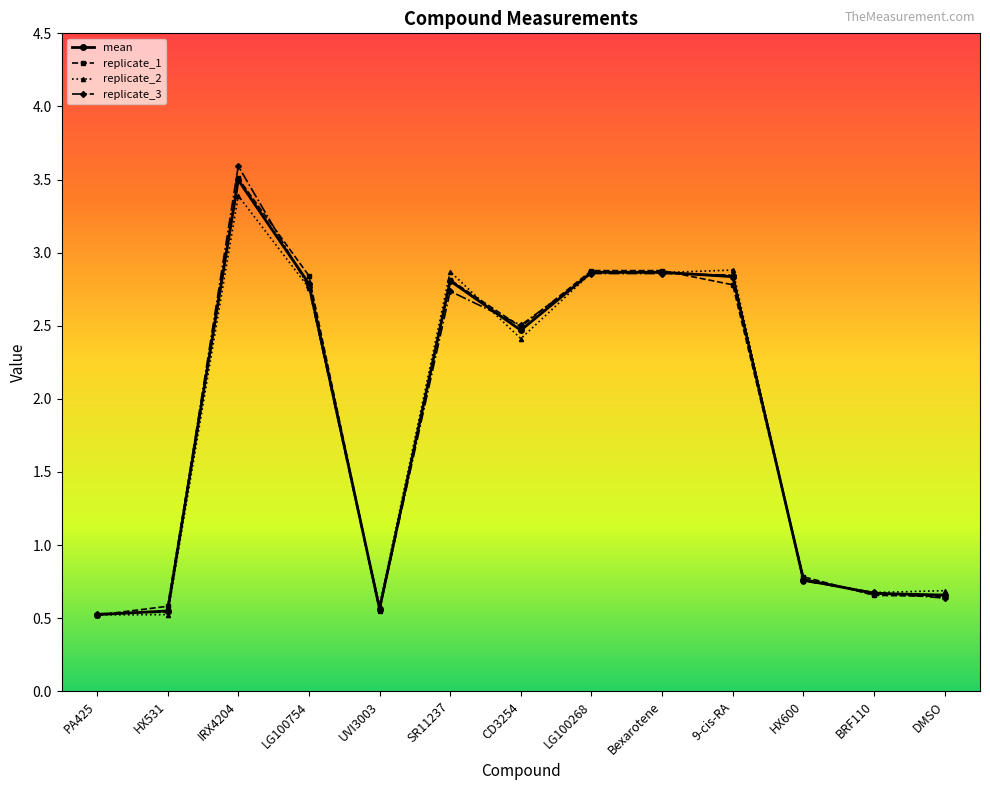

What is the total value across all series at DMSO?

2.6